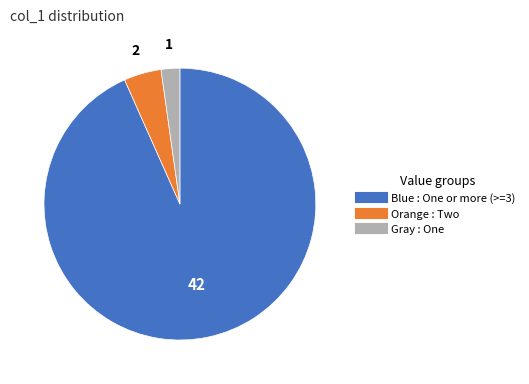

Is there a majority slice in this chart?

Yes